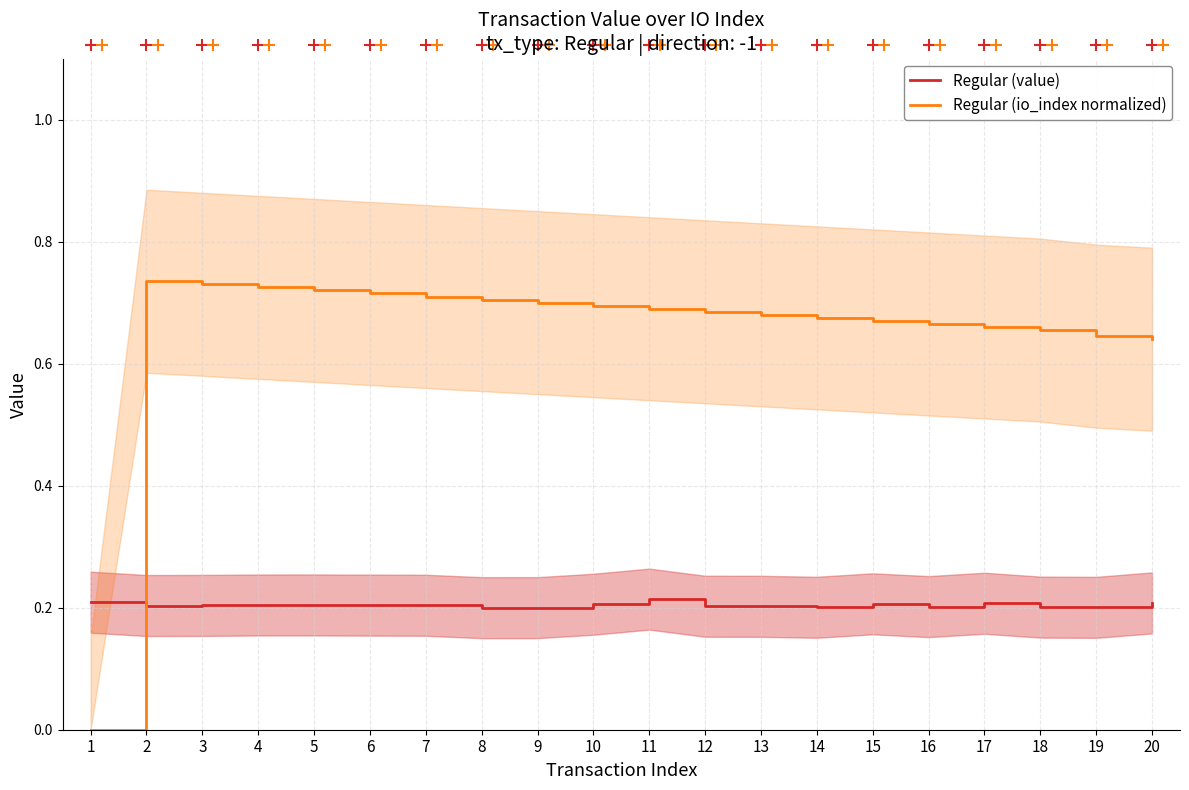

Does the chart have visible grid lines?

Yes